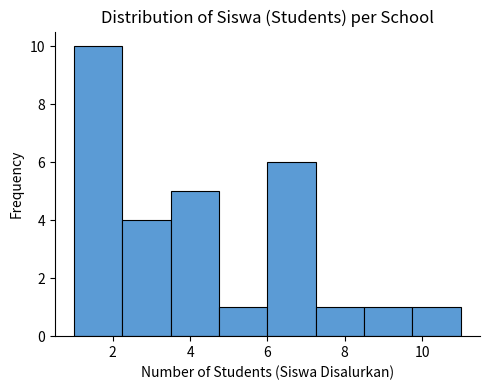

Reading left to right, transcribe this chart: for each bar, give the range it covers on the x-axis and its height. Neither the bar edges nor the heights are printed on the chart, so give them approximately, as read against the axes.

1.00 to 2.25: 10
2.25 to 3.50: 4
3.50 to 4.75: 5
4.75 to 6.00: 1
6.00 to 7.25: 6
7.25 to 8.50: 1
8.50 to 9.75: 1
9.75 to 11.00: 1